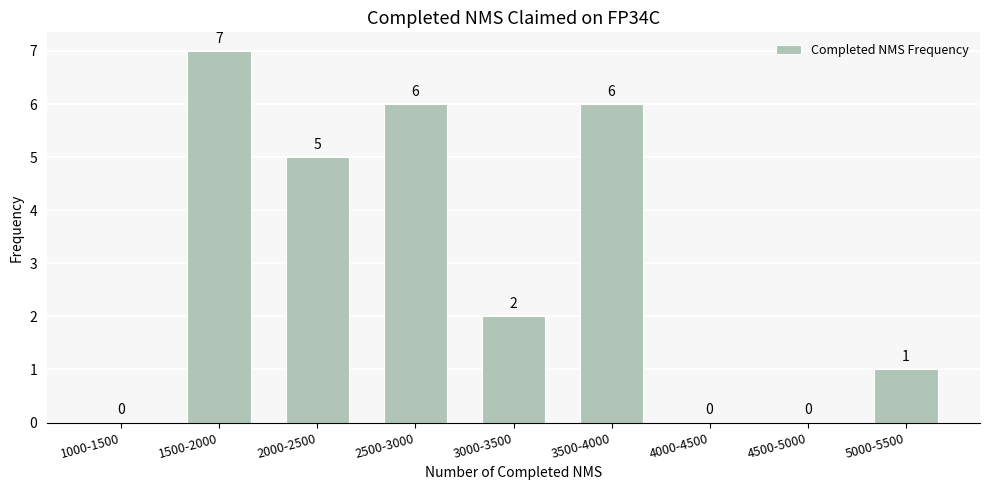

Reading left to right, list all the values displayed in this chart.

1000-1500=0	1500-2000=7	2000-2500=5	2500-3000=6	3000-3500=2	3500-4000=6	4000-4500=0	4500-5000=0	5000-5500=1